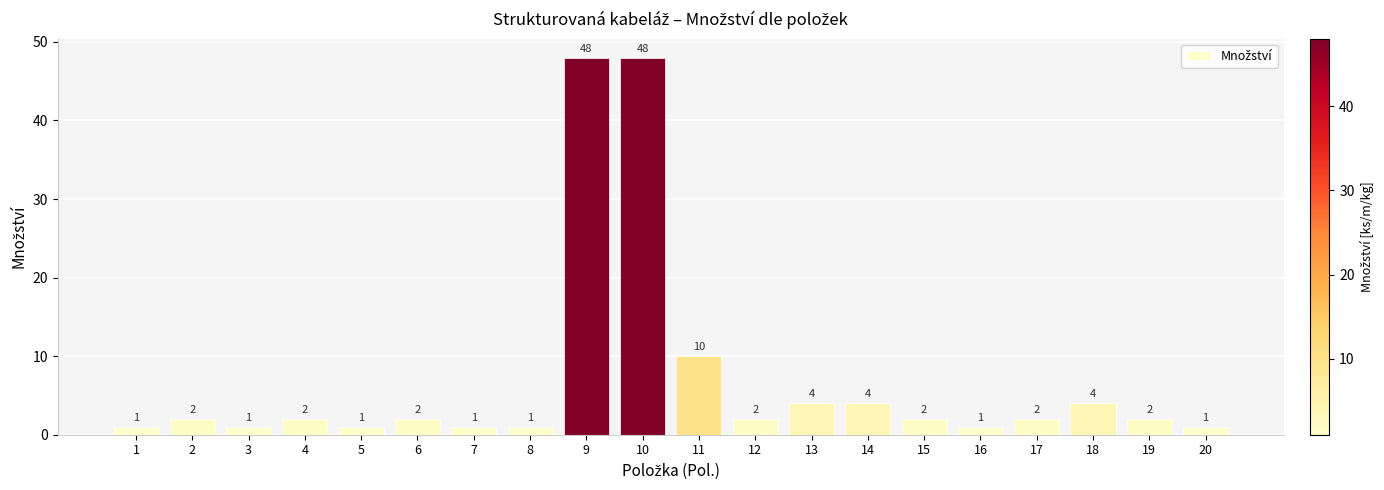

What is the average value?

7